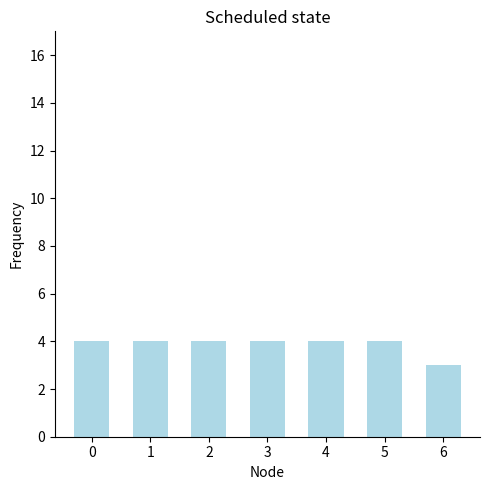

What is the ratio of the value at 0 to the value at 2?

1.0